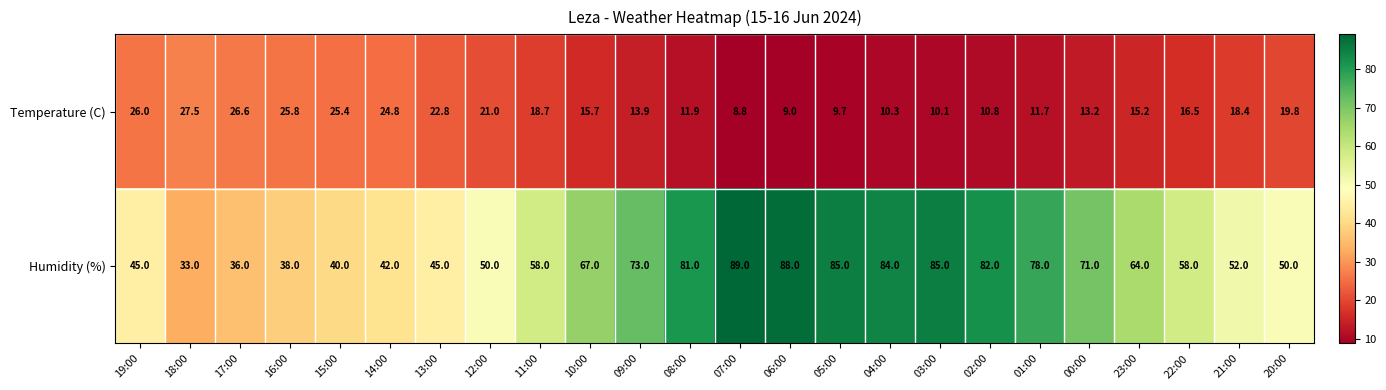

The value of Temperature (C) at 00:00 is 18.1. True or false?

False